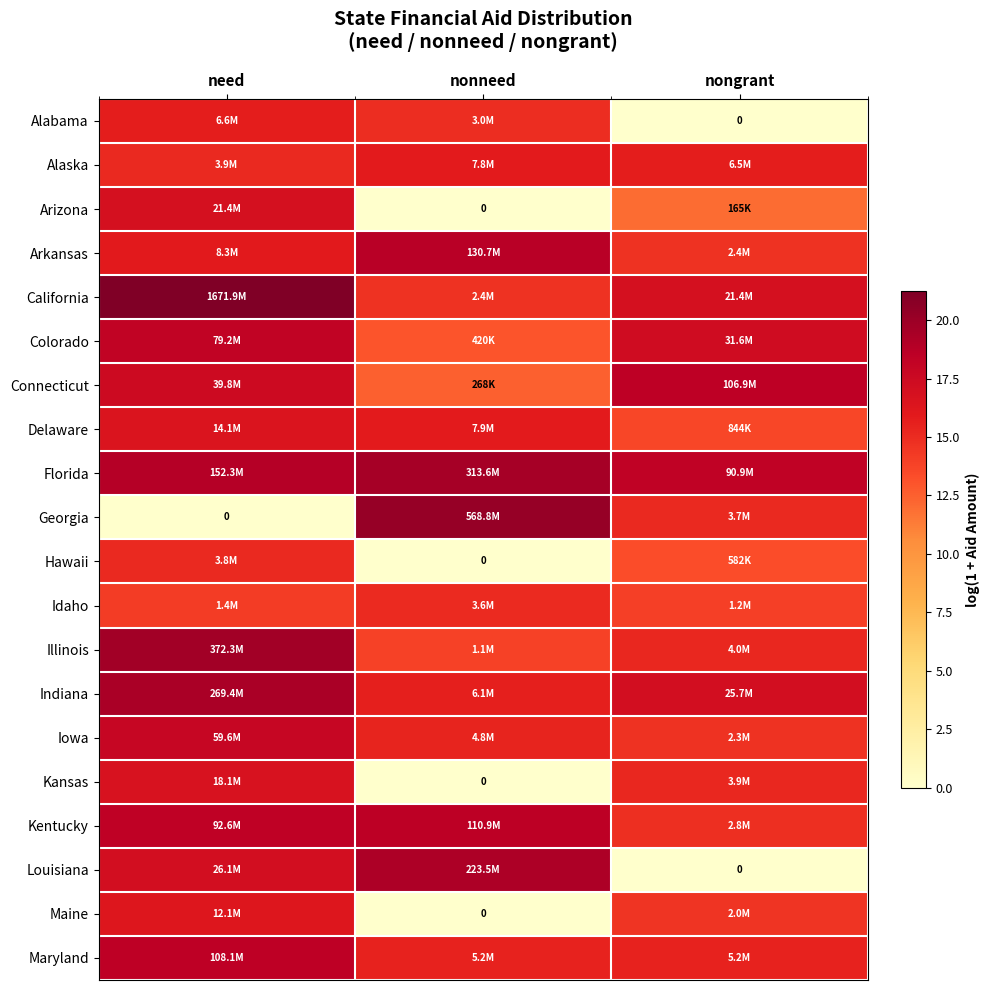

Which has a higher value, nonneed or nongrant?

nonneed